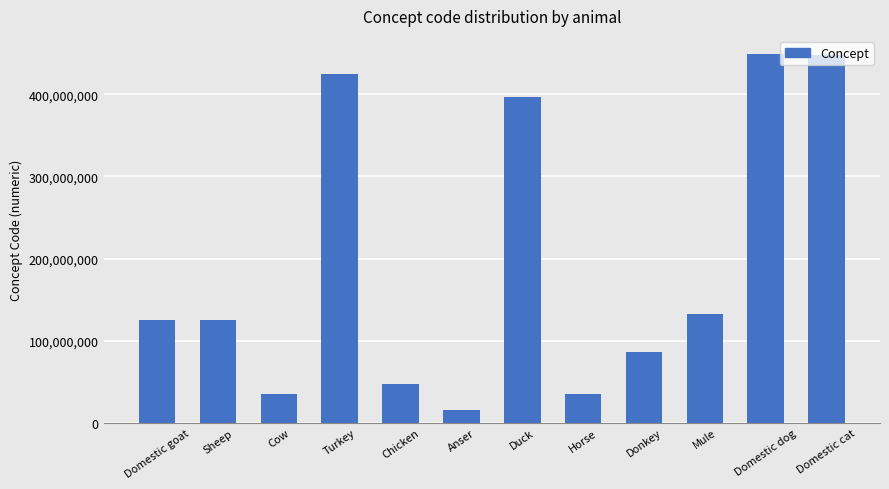

Approximately how many times larger is the value at Chicken compared to Turkey?

0.1